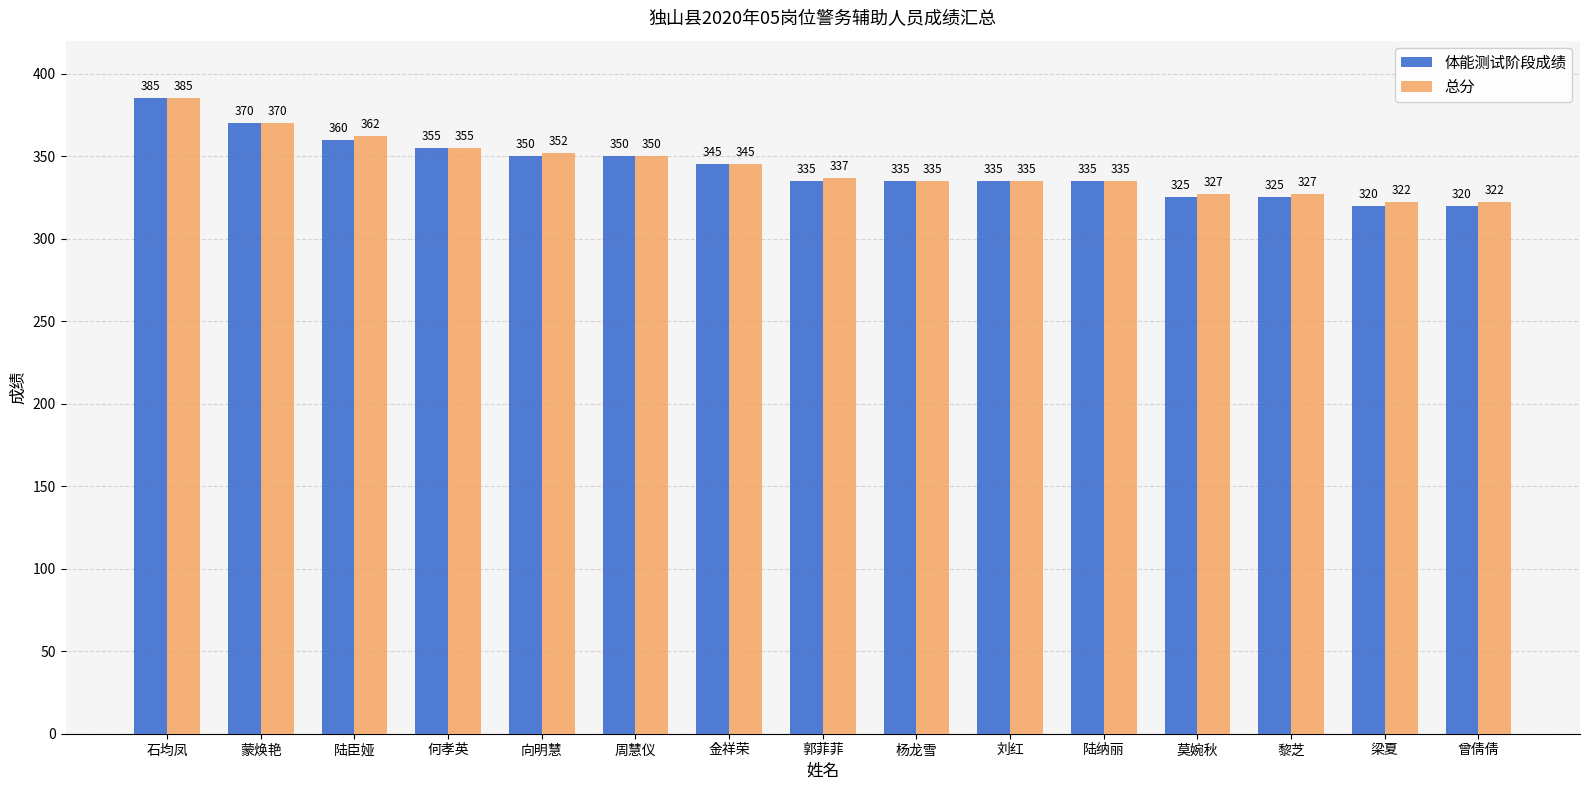

How many values in the 总分 series are below 337?

7